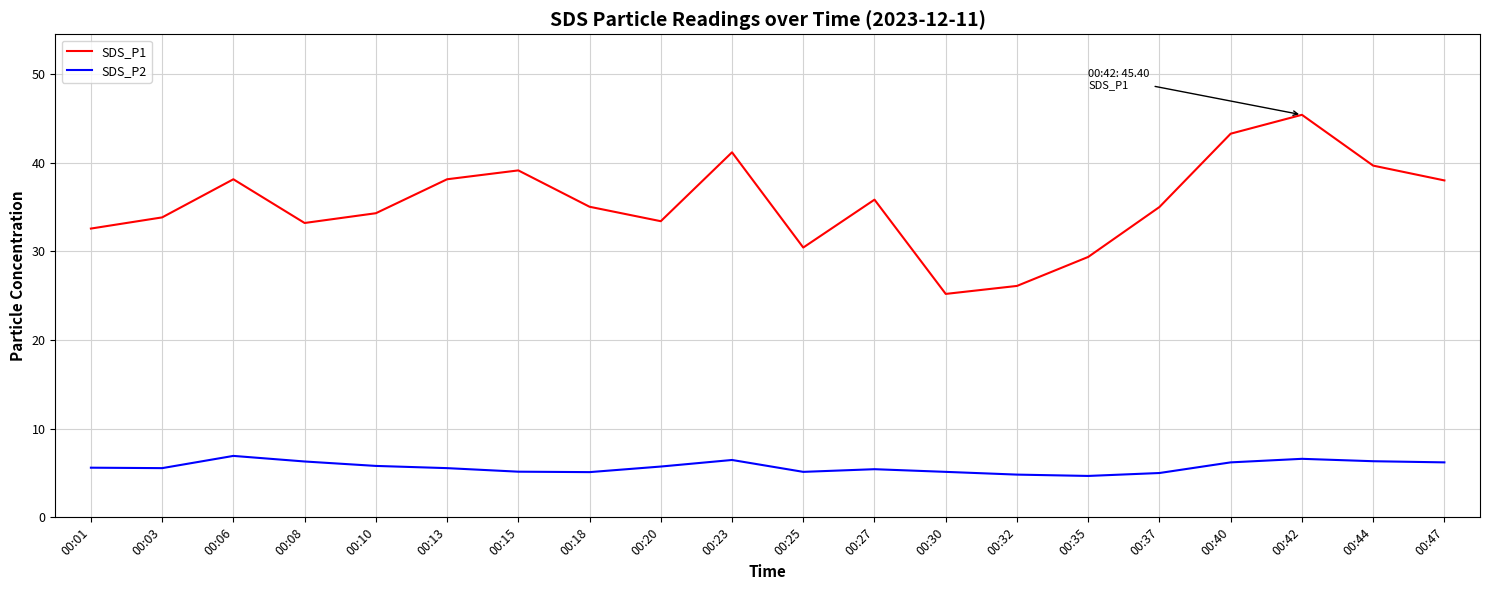

Does the chart display data point markers on the line(s)?

No